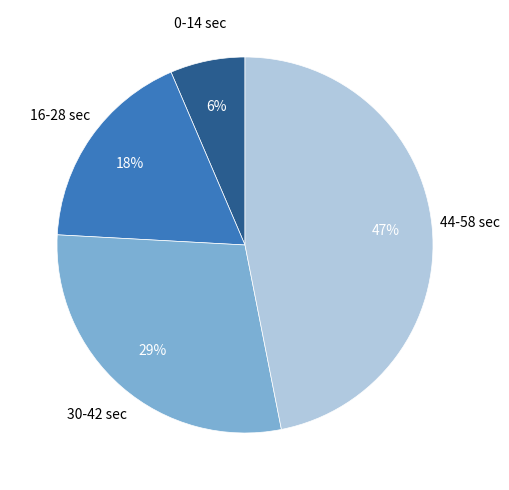

To the nearest percent, what is the average slice percentage?

25%